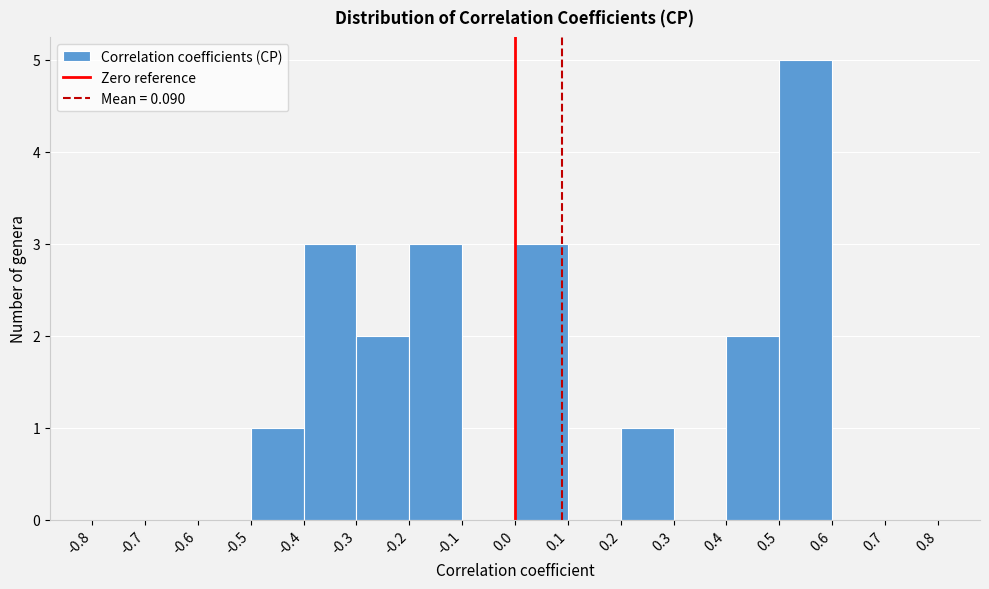

Reading left to right, list every bar in this chart as the range it spans on the x-axis followed by its height. The values are not printed on the chart, so give them approximately, as read against the axis.

-0.8 to -0.7: 0
-0.7 to -0.6: 0
-0.6 to -0.5: 0
-0.5 to -0.4: 1
-0.4 to -0.3: 3
-0.3 to -0.2: 2
-0.2 to -0.1: 3
-0.1 to 0.0: 0
0.0 to 0.1: 3
0.1 to 0.2: 0
0.2 to 0.3: 1
0.3 to 0.4: 0
0.4 to 0.5: 2
0.5 to 0.6: 5
0.6 to 0.7: 0
0.7 to 0.8: 0